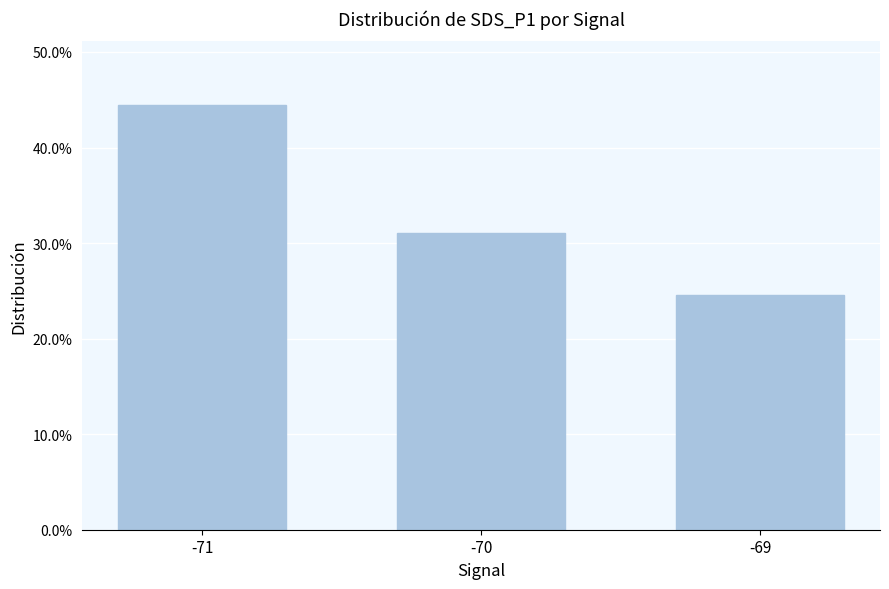

Are the bars horizontal?

No